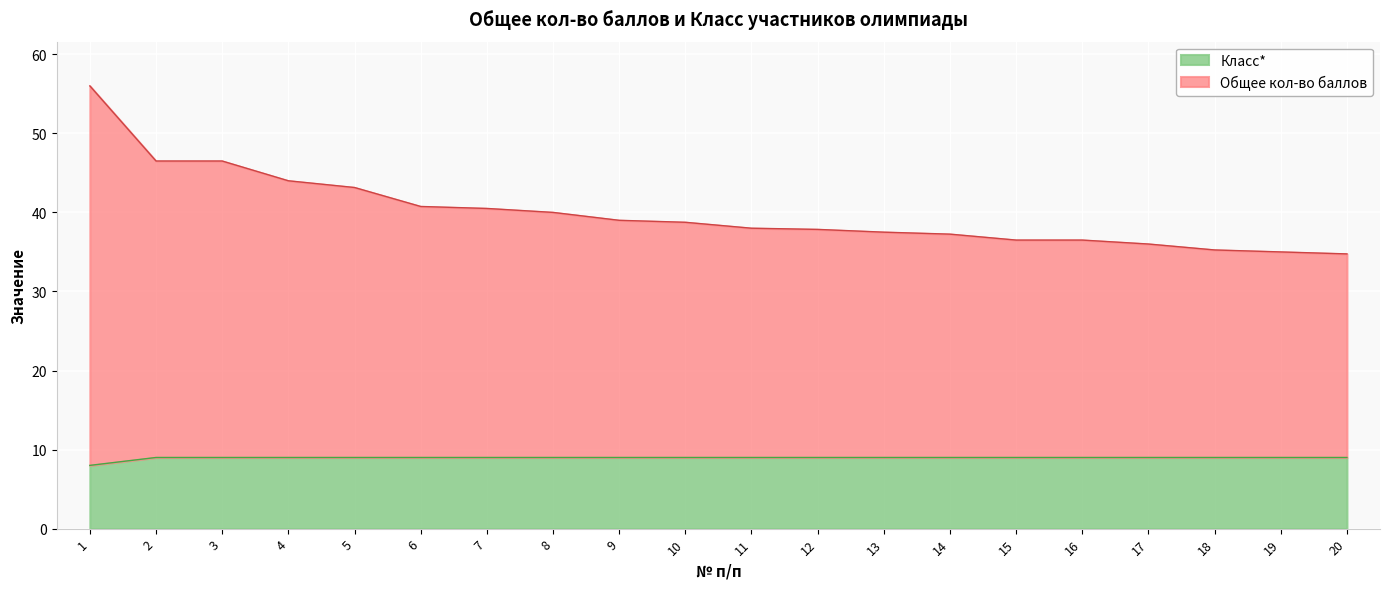

What is the lowest value of the Класс* series?

8.0